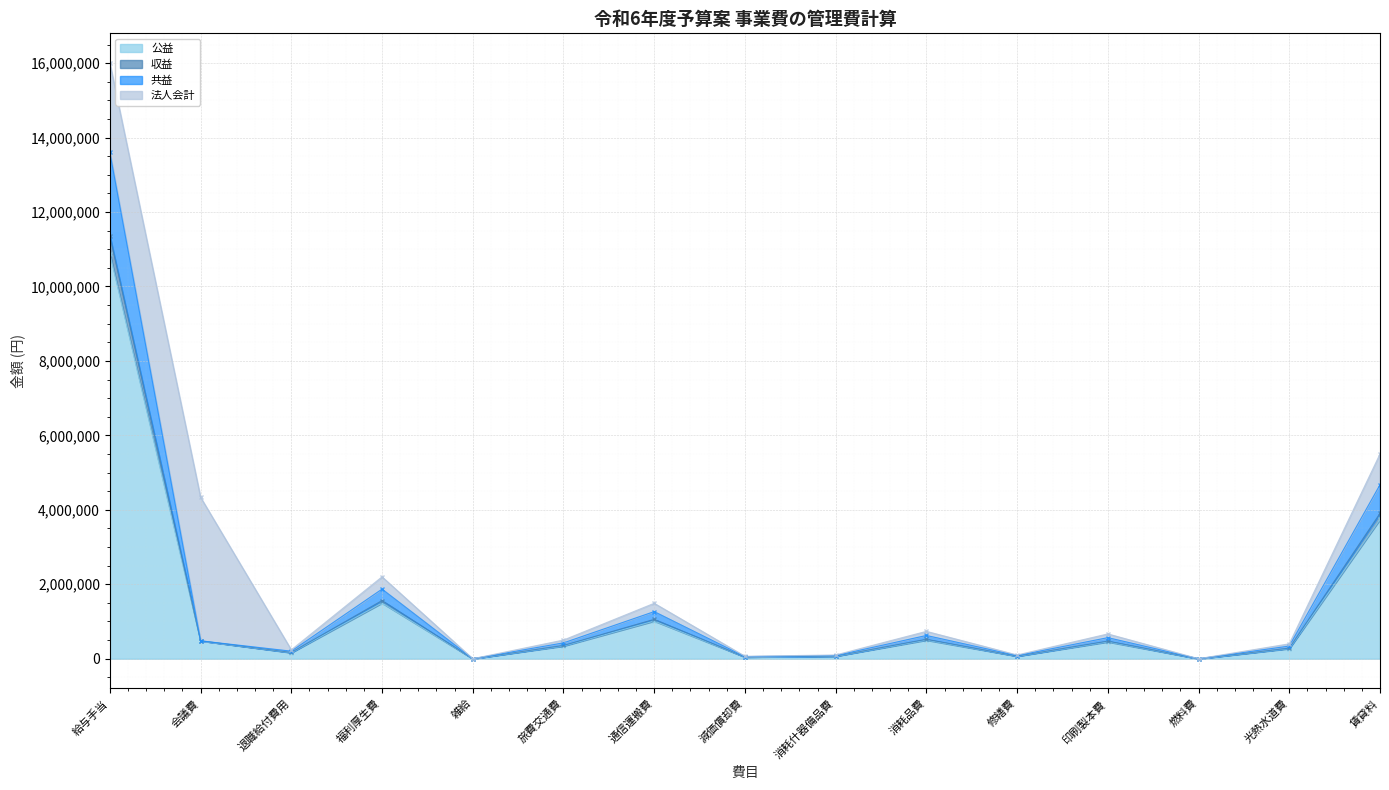

Where is 公益 nearest to the value 5440000?

賃貸料